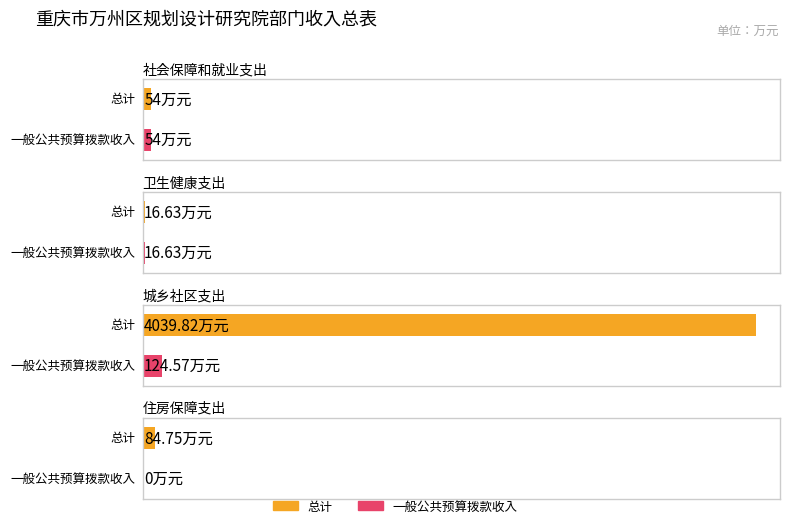

How many data points in 一般公共预算拨款收入 are less than 54?

2